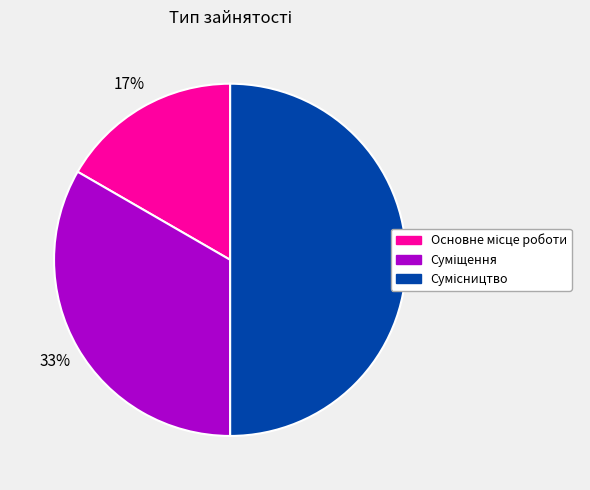

To the nearest percent, what is the difference between the largest and smallest slice percentages?

33%